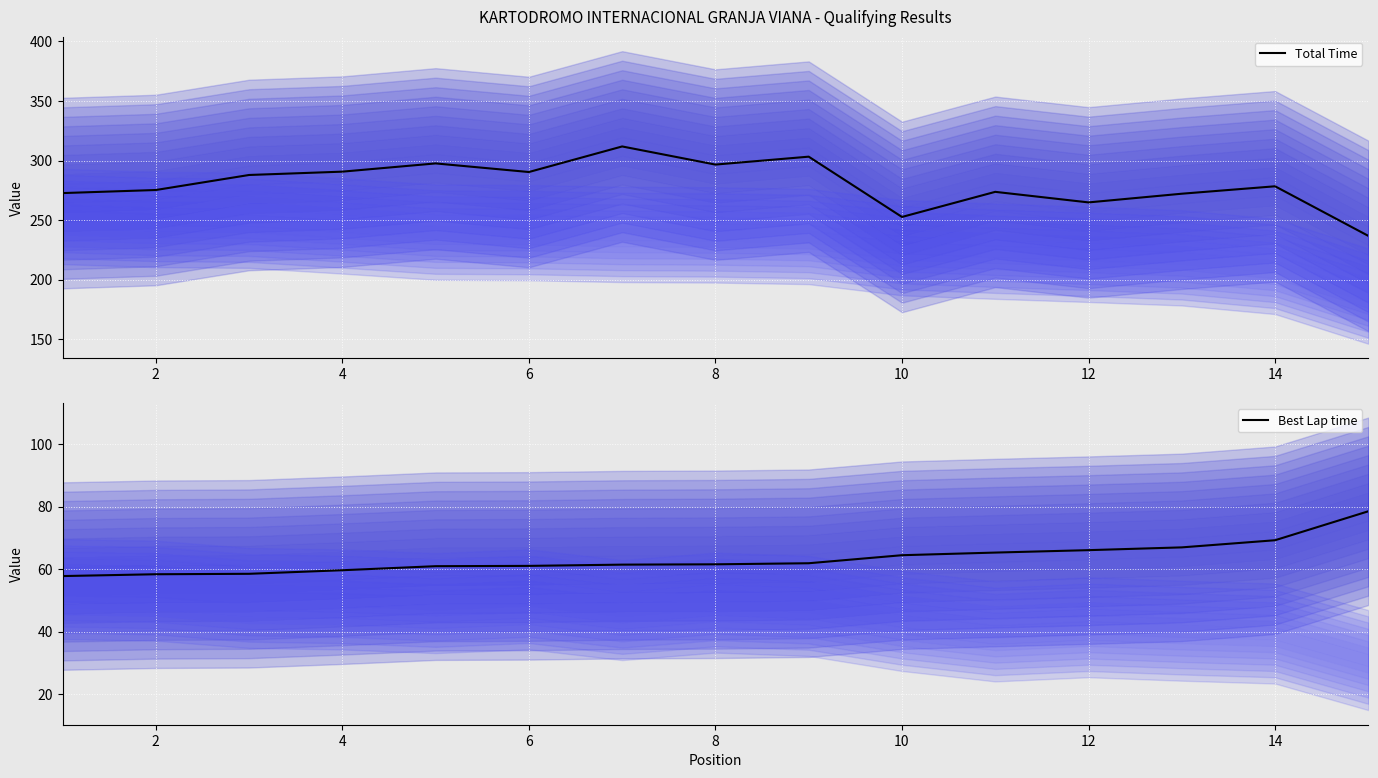

The Total Time series shows 278.4 at 14. True or false?

True